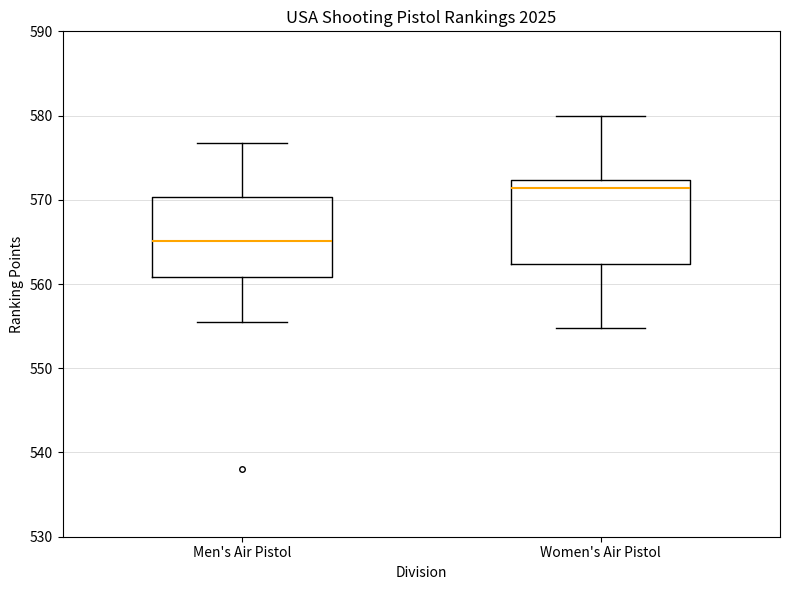

Where is the lower edge of the box for Men's Air Pistol on the y-axis? The values are not printed on the chart, so give them approximately, as read against the axis.

561